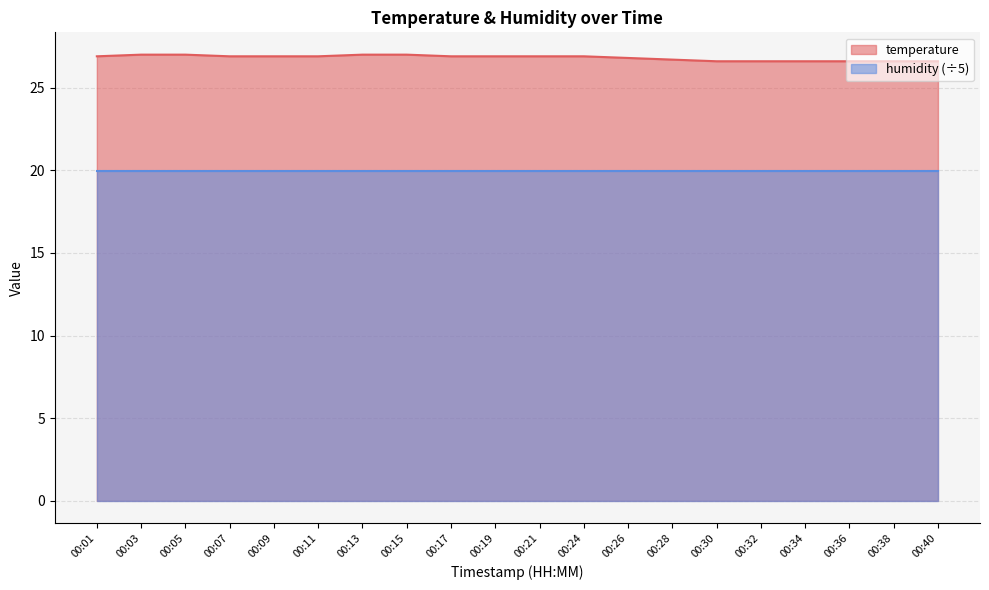

Reading left to right, list all the values displayed in this chart.

26.9	27.0	27.0	26.9	26.9	26.9	27.0	27.0	26.9	26.9	26.9	26.9	26.8	26.7	26.6	26.6	26.6	26.6	26.6	26.6